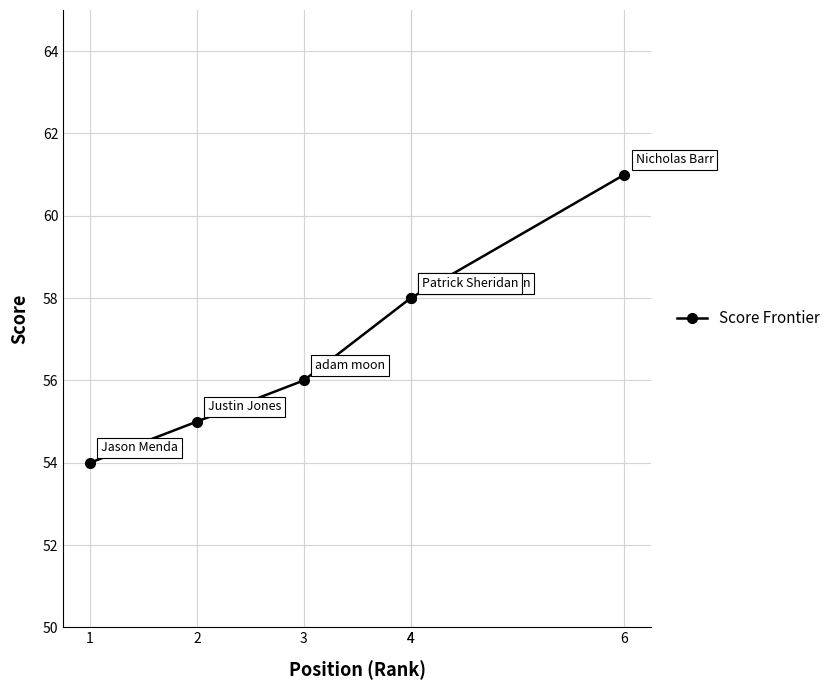

Where does the data first go above 58?

6